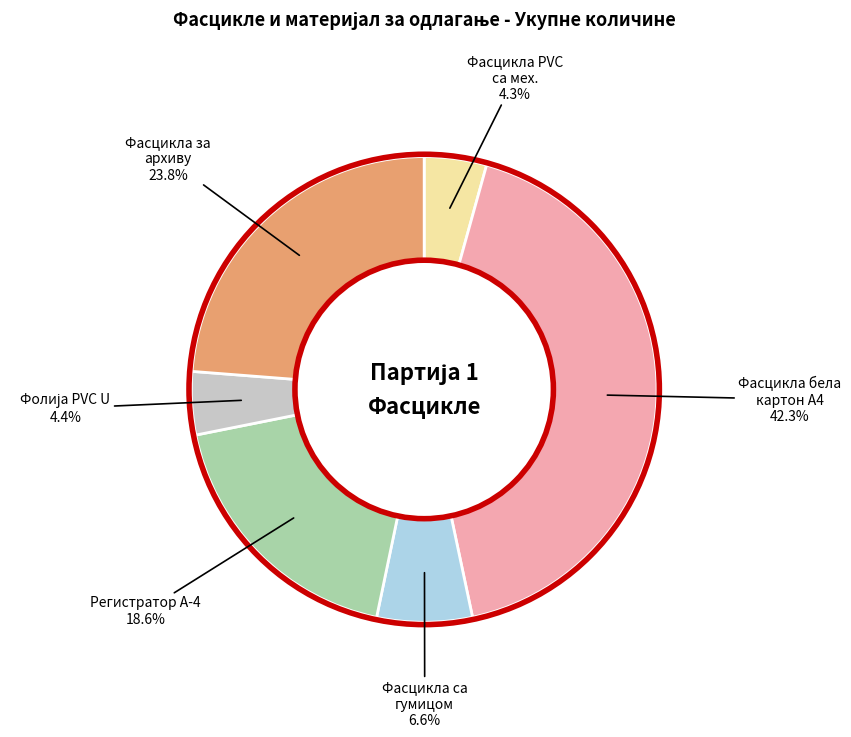

Is there a majority slice in this chart?

No